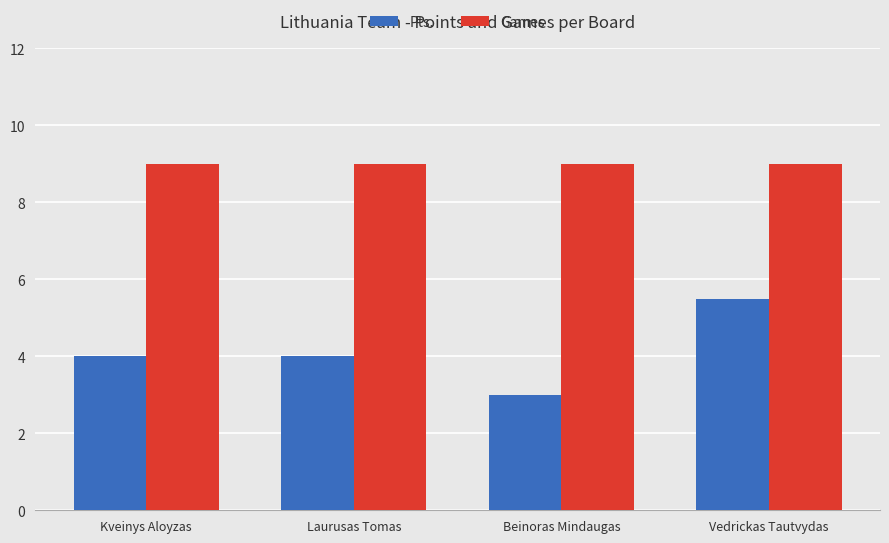

What is the spread (max minus min) of values at Laurusas Tomas?

5.0